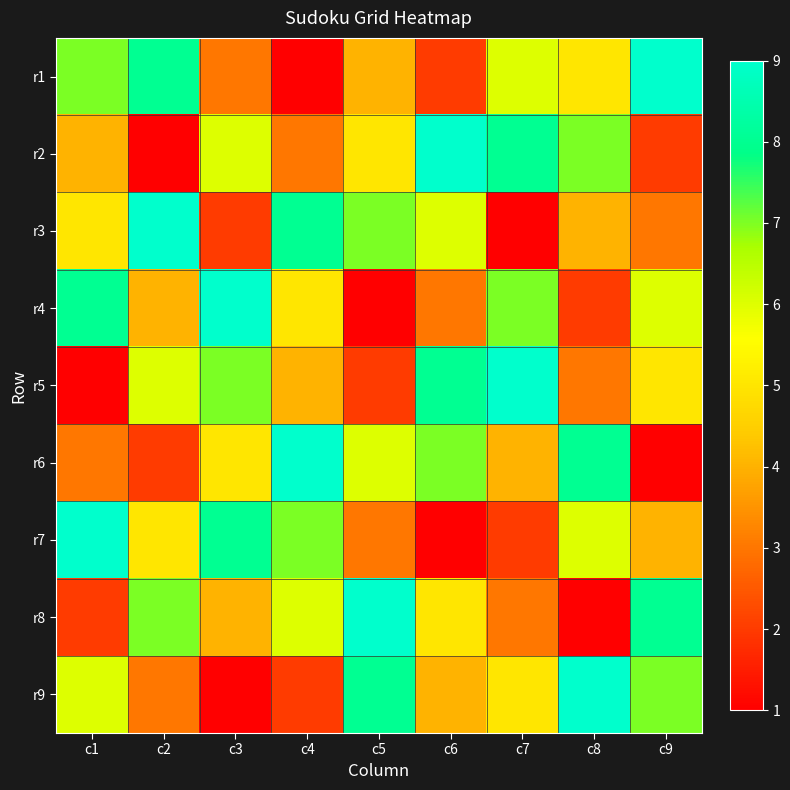

At which category is the sum across all series the highest?

c1